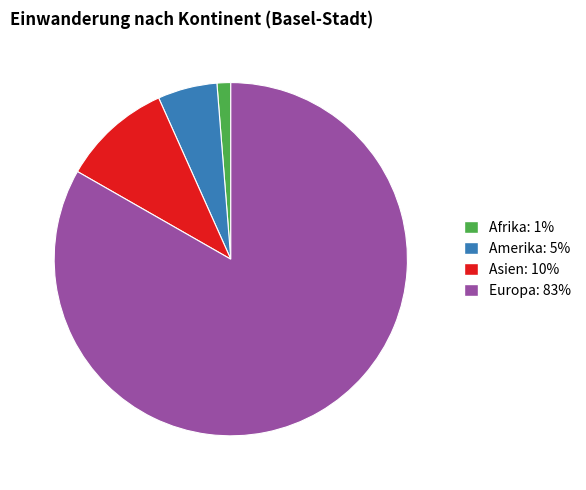

Is there any slice that represents more than half of the pie?

Yes